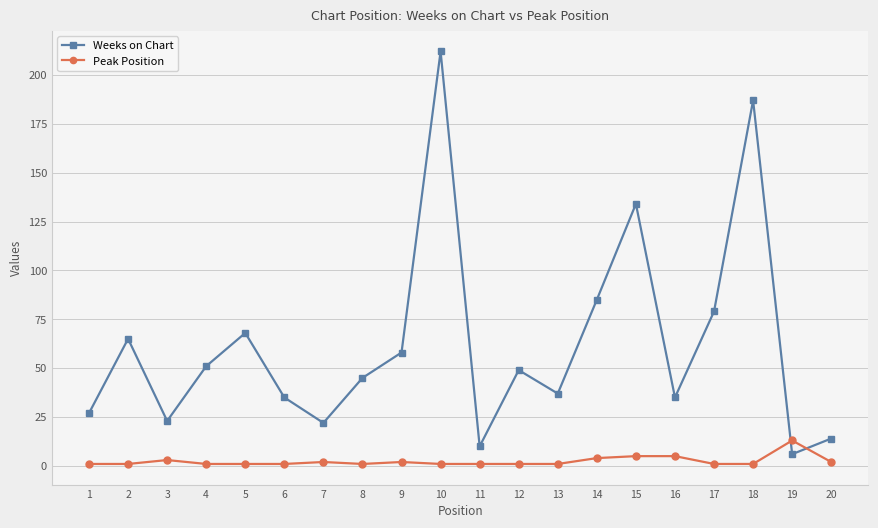

What is the sum of all Peak Position values?

48